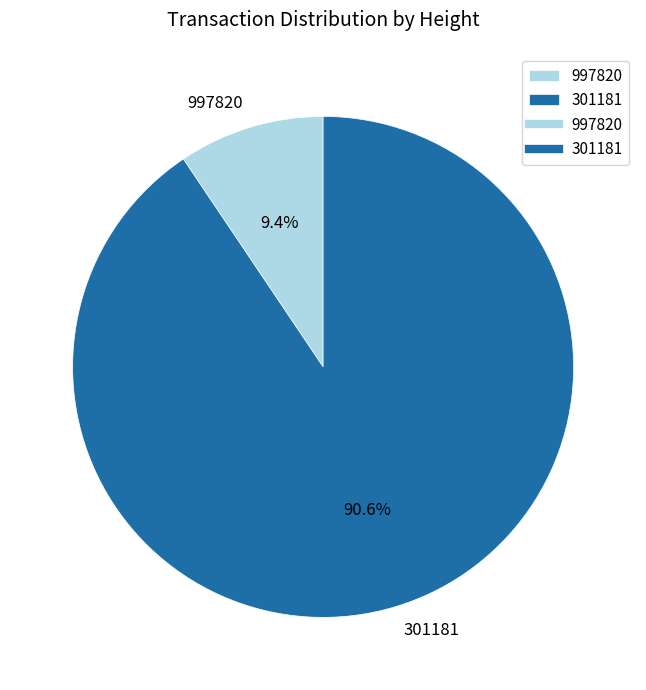

The 997820 slice represents 9% of the pie. True or false?

True